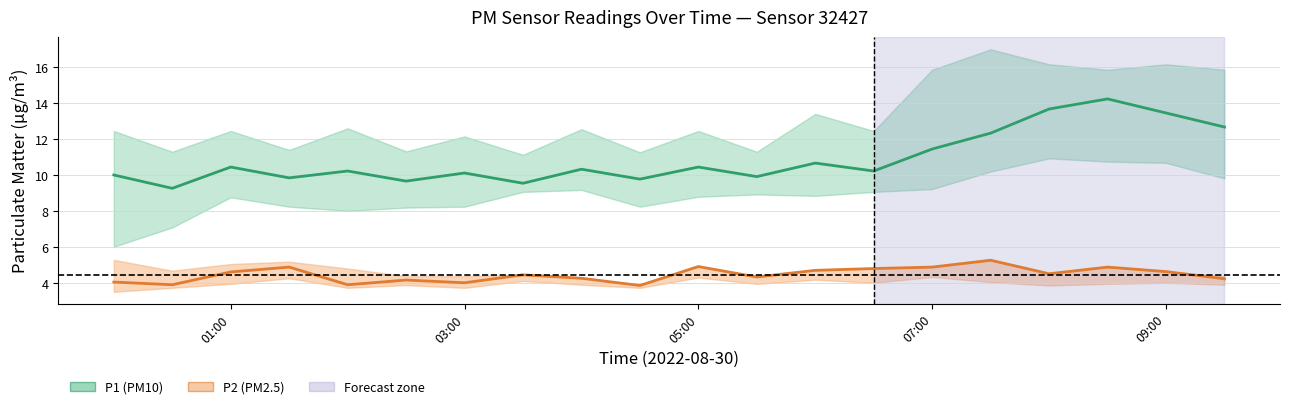

List the series in order of their overall mean, highest first.

P1 (PM10), P2 (PM2.5)